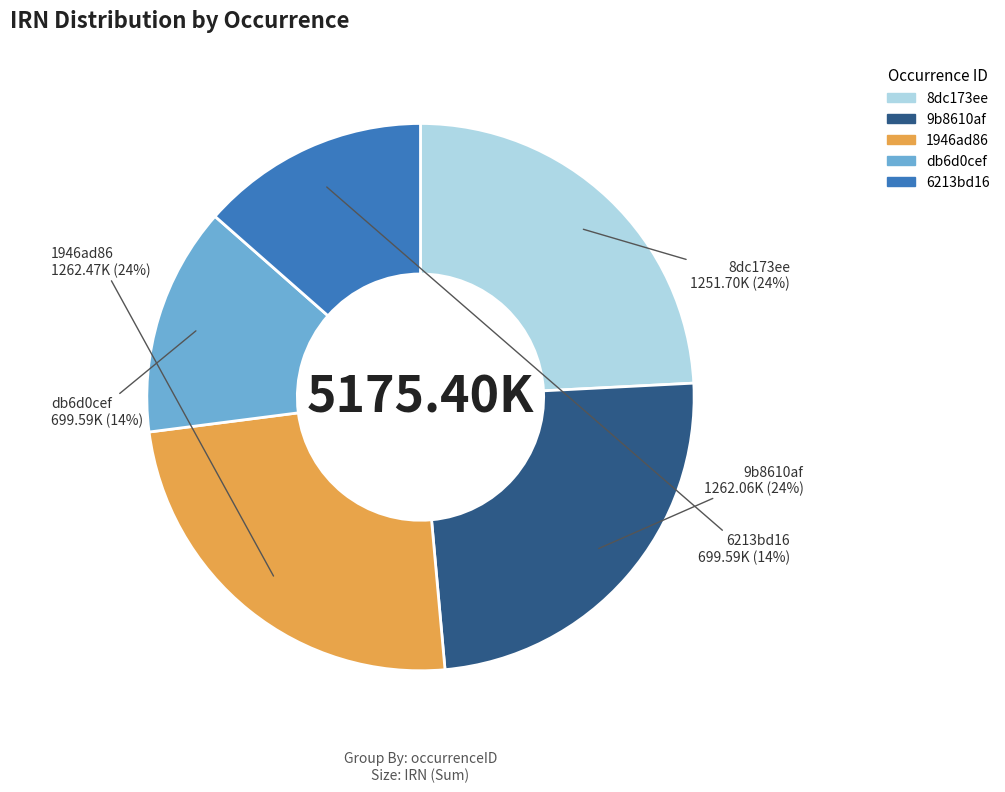

Count the number of slices in the pie.

5